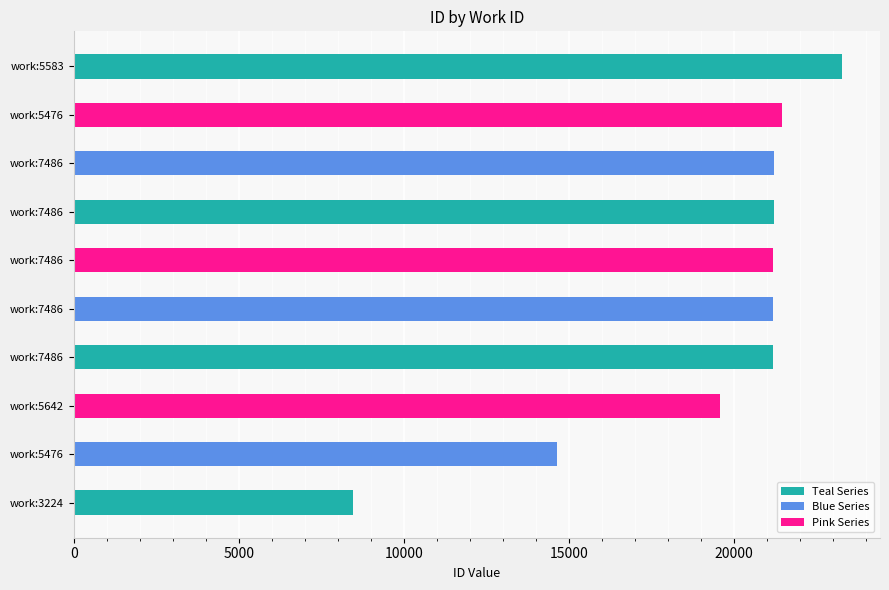

Which category has the lowest value across all series?

3224